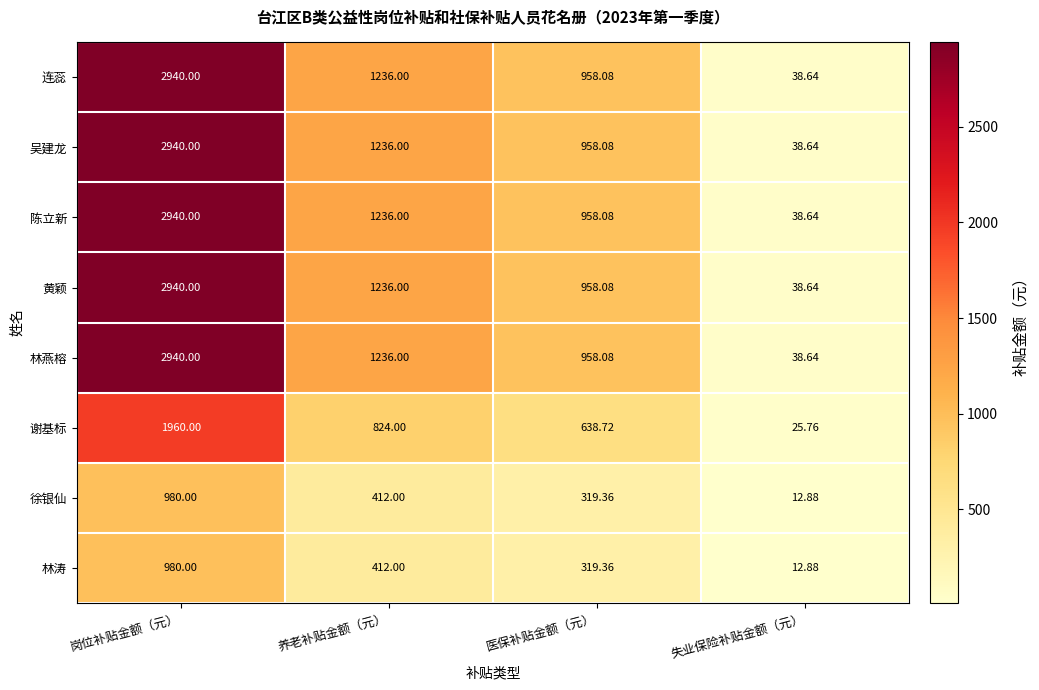

At which category does the chart reach its peak across all series?

岗位补贴金额（元）